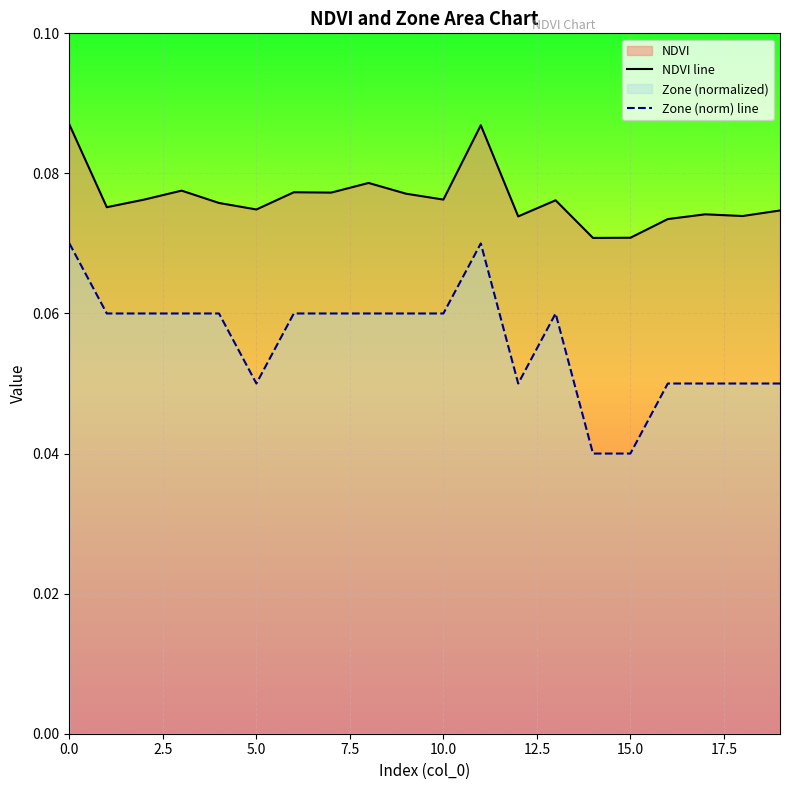

Which category has the lowest value across all series?

14